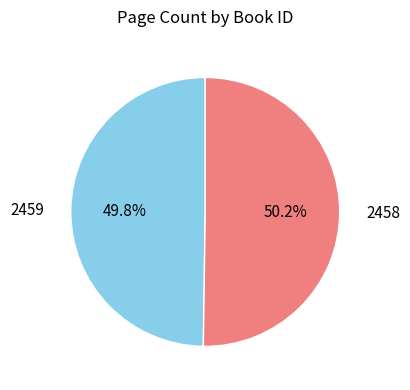

How many segments does this pie chart have?

2